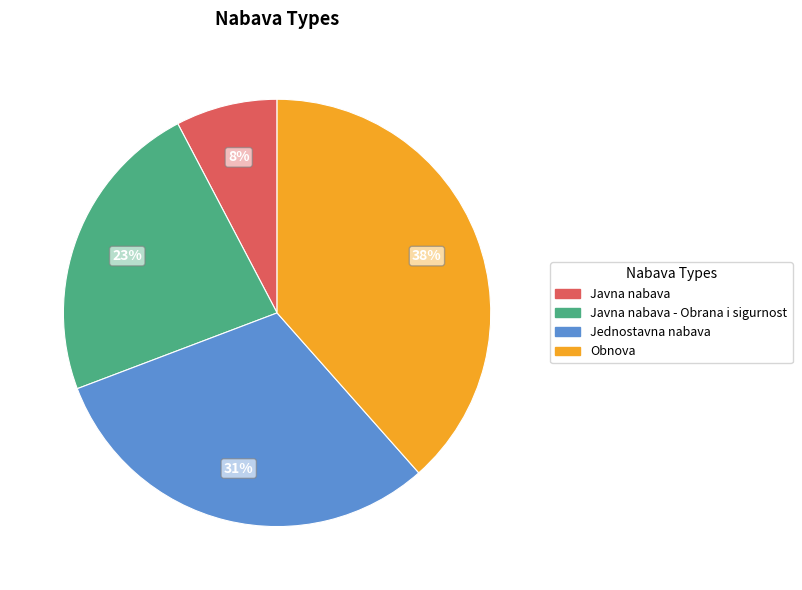

Is there a majority slice in this chart?

No